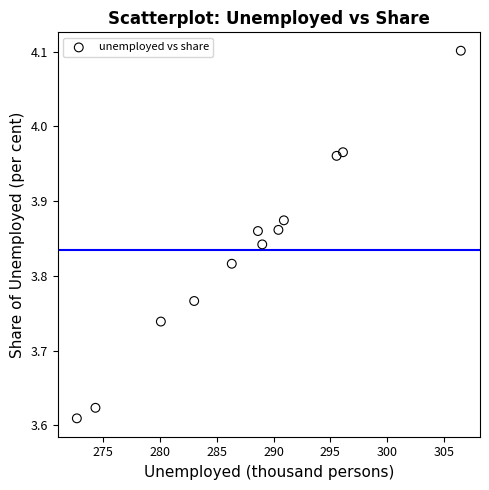

What is the range of X values (max minus min)?

33.8